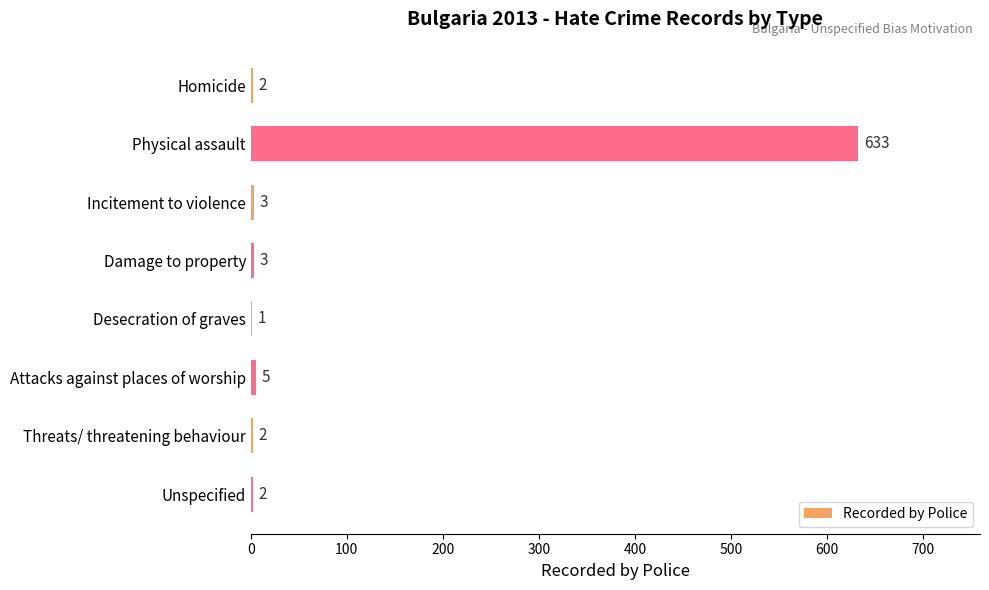

Where is the data nearest to the value 317?

Attacks against places of worship